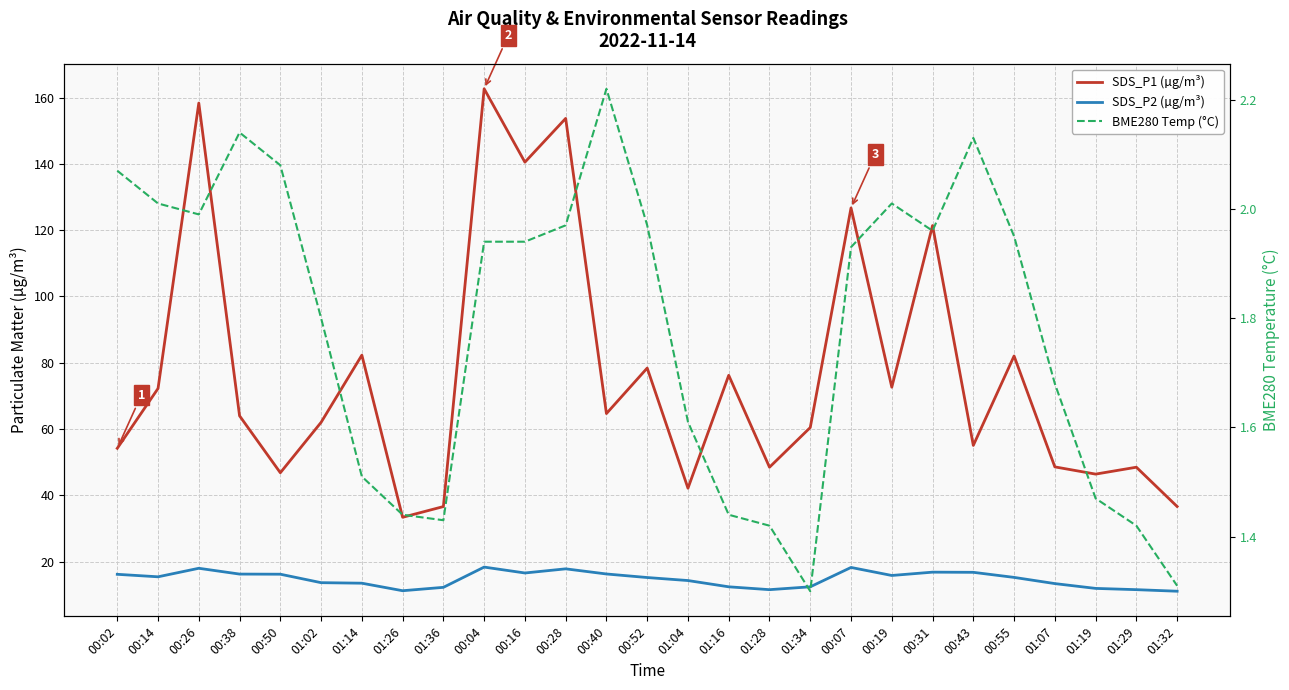

Which series has the widest spread of values?

SDS_P1 (µg/m³)